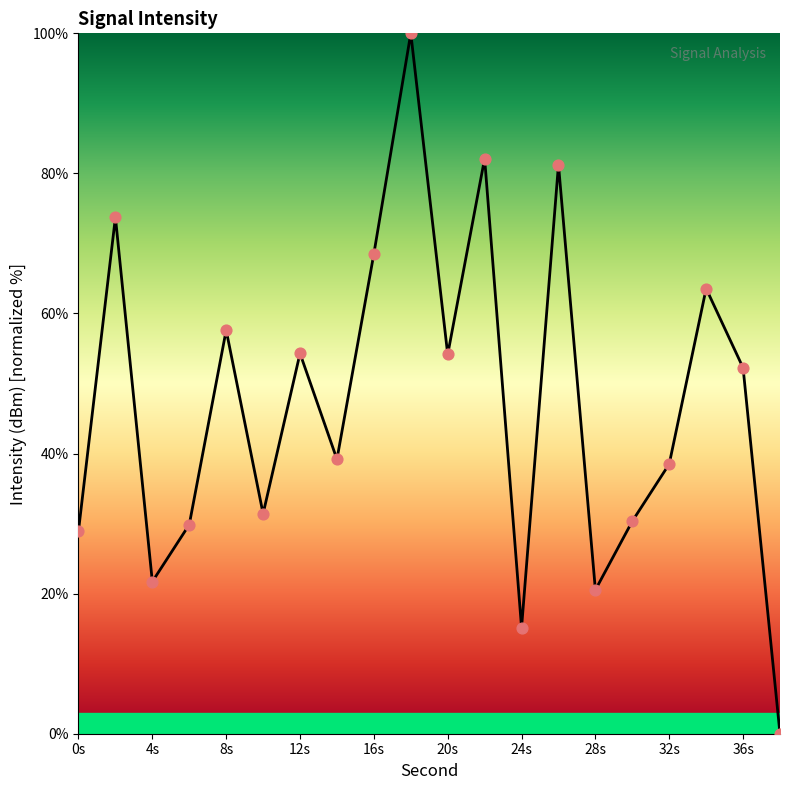

What is the difference between the maximum and minimum values?

100.0